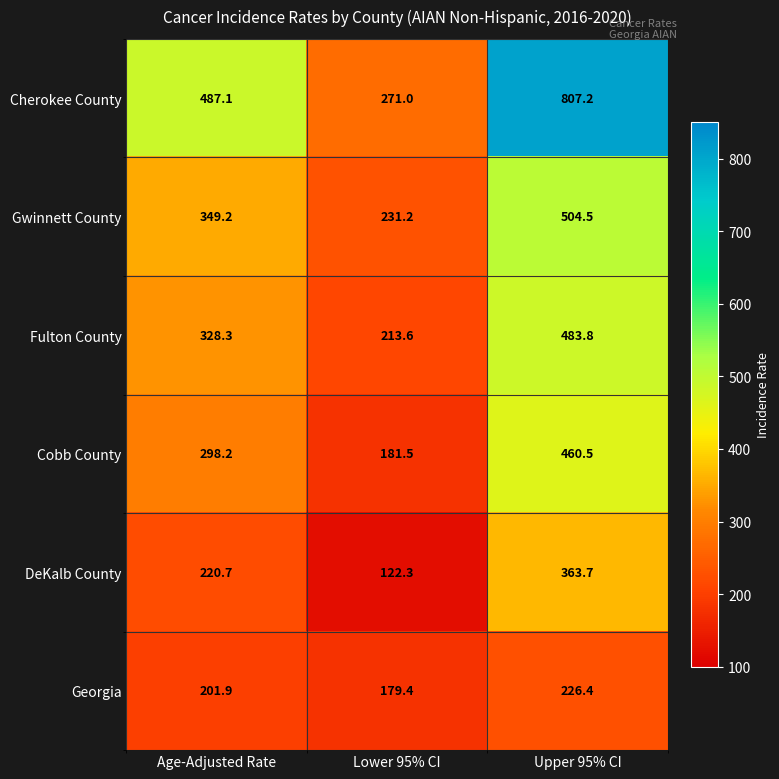

What is the difference between the maximum and minimum values in the Georgia series?

47.0